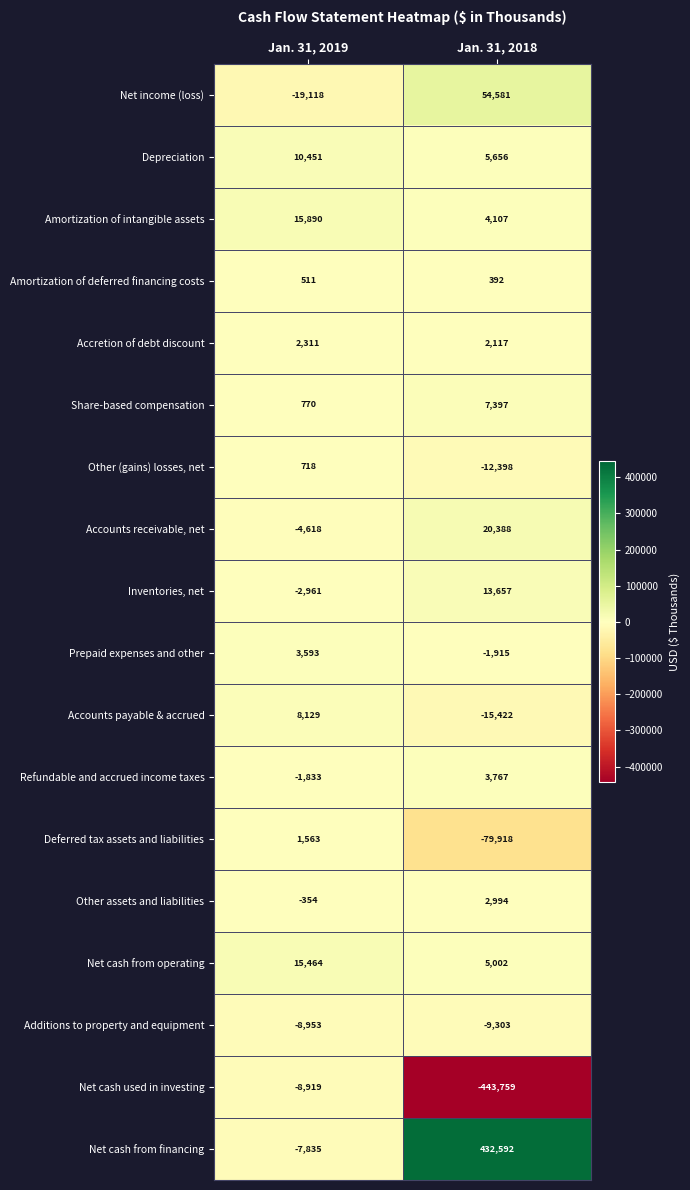

Count the number of data series in this chart.

18